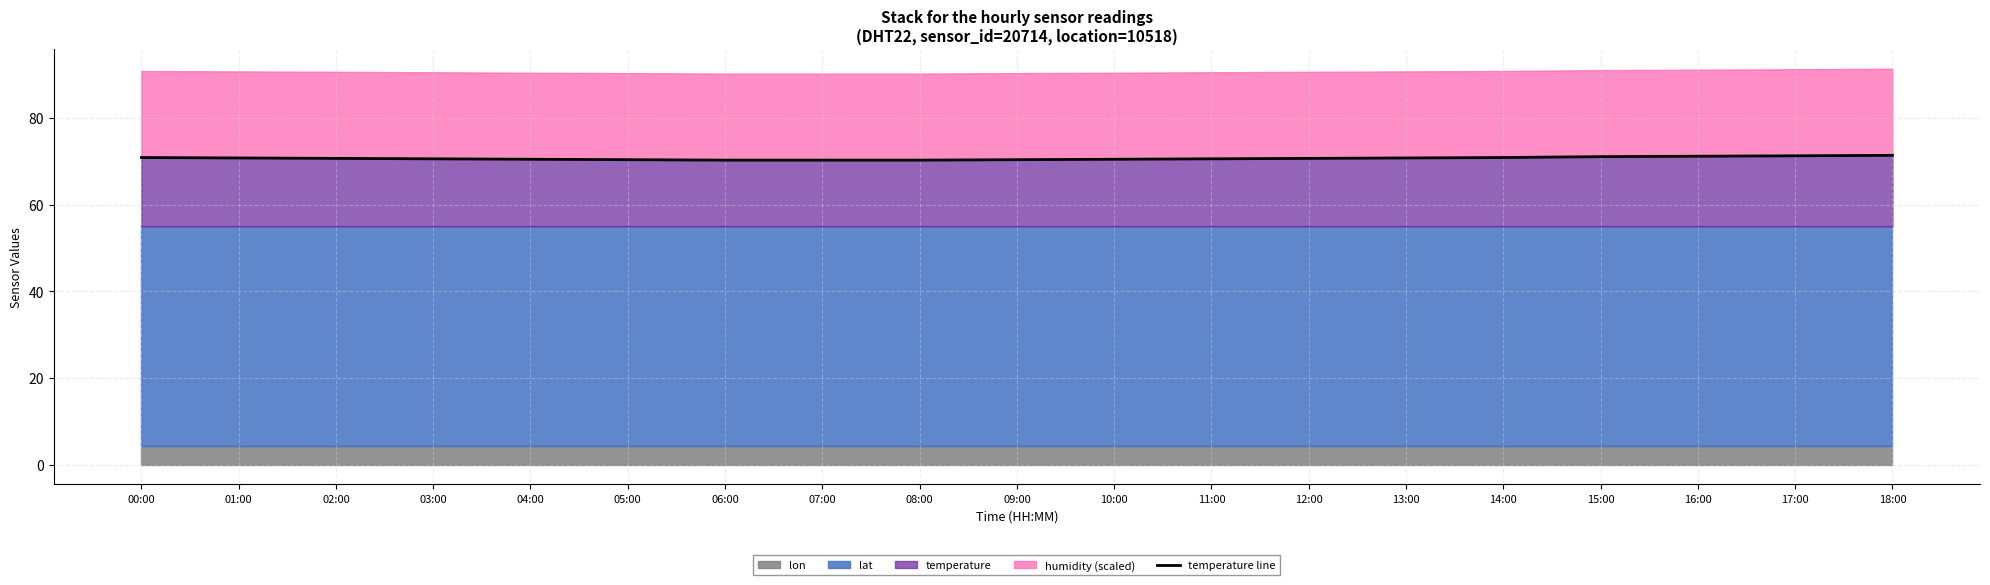

List the labels in order of value, largest first.

18:00, 17:00, 16:00, 15:00, 00:00, 14:00, 01:00, 13:00, 02:00, 12:00, 03:00, 11:00, 04:00, 10:00, 05:00, 09:00, 06:00, 07:00, 08:00